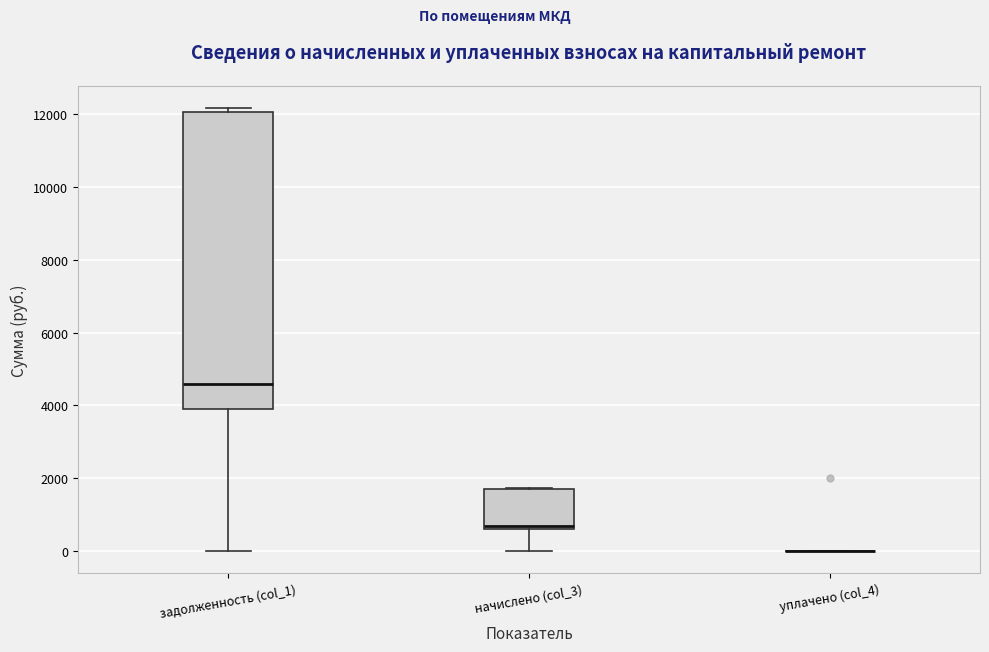

Where is the upper edge of the box for задолженность (col_1) on the y-axis? The values are not printed on the chart, so give them approximately, as read against the axis.

12000